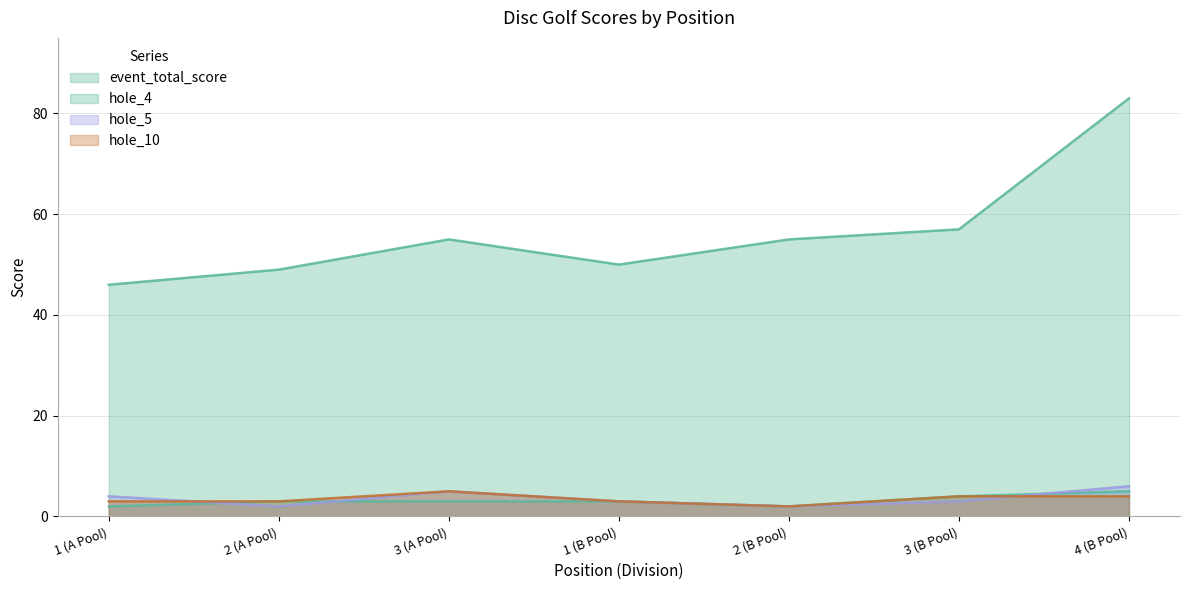

At which category does the chart reach its peak across all series?

4 (B Pool)